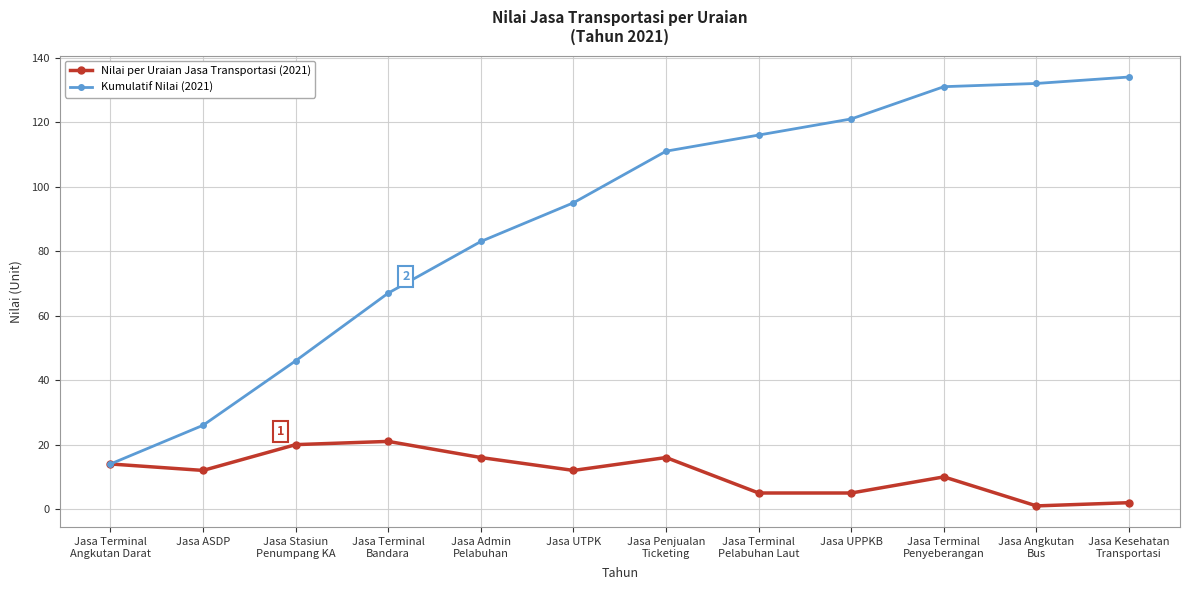

What is the sum of all Nilai per Uraian Jasa Transportasi (2021) values?

134